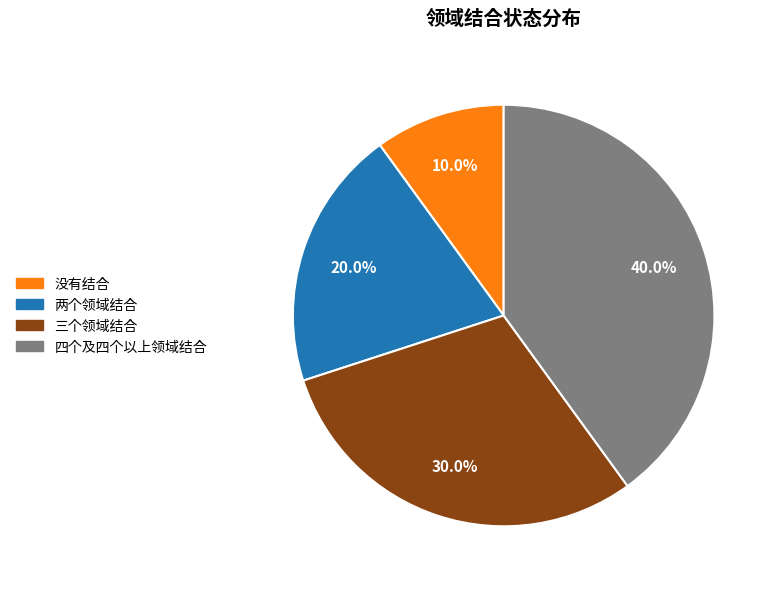

Count the number of slices in the pie.

4